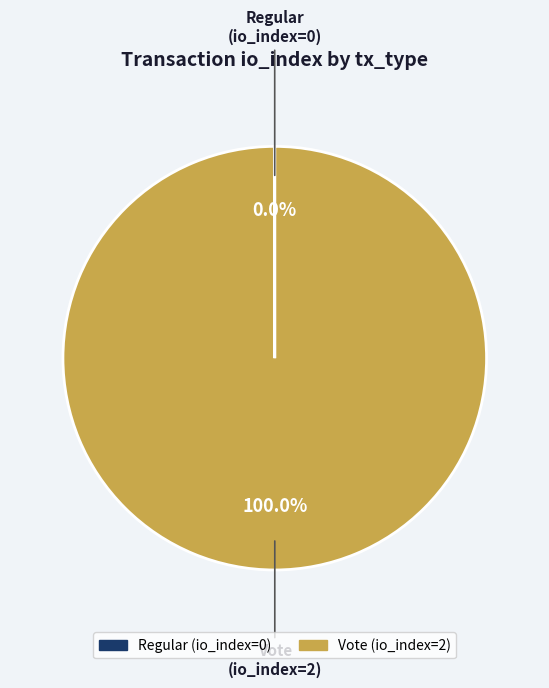

Does any single category account for the majority?

Yes